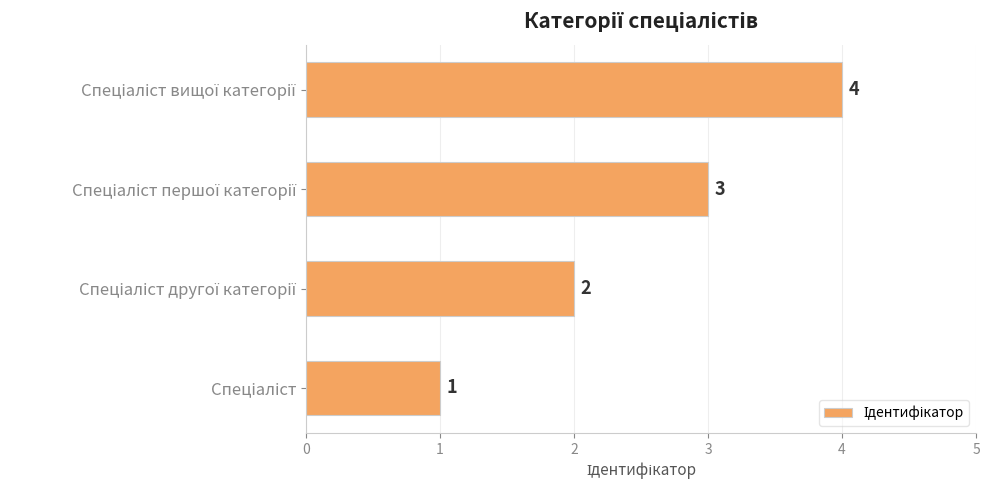

How many bars are there in total?

4